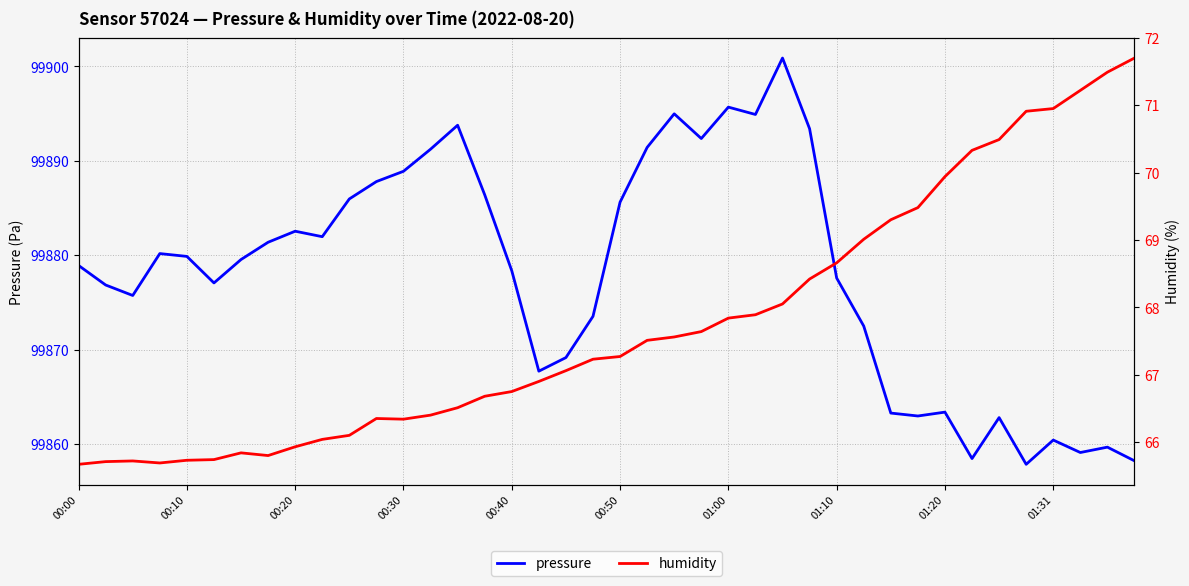

What is the lowest value of the pressure series?

99857.8